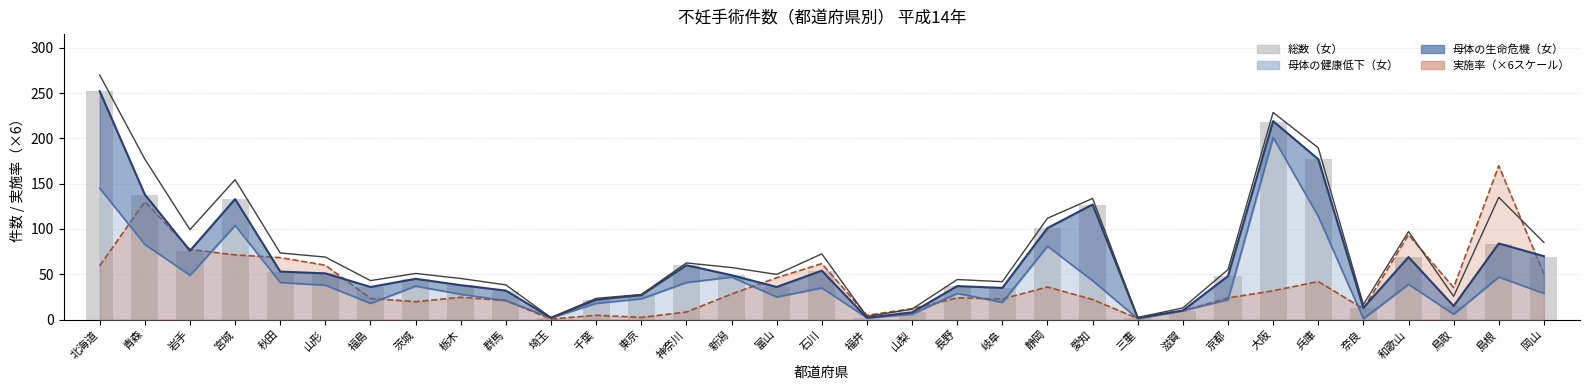

Reading left to right, what are all the values shown in this chart?

北海道=252	青森=138	岩手=76	宮城=133	秋田=53	山形=51	福島=36	茨城=45	栃木=38	群馬=32	埼玉=2	千葉=22	東京=27	神奈川=60	新潟=49	富山=36	石川=54	福井=2	山梨=8	長野=37	岐阜=35	静岡=101	愛知=127	三重=2	滋賀=10	京都=48	大阪=218	兵庫=177	奈良=13	和歌山=69	鳥取=15	島根=83	岡山=69